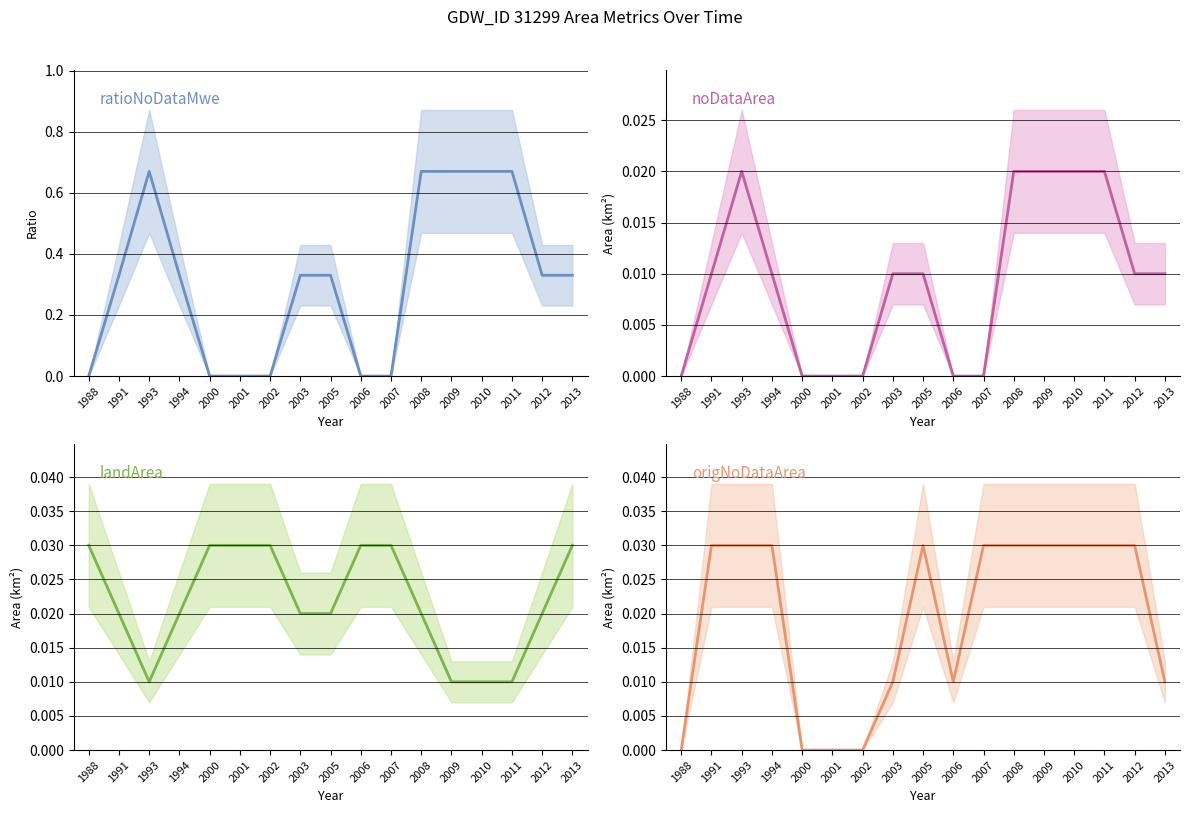

Count the number of data series in this chart.

4